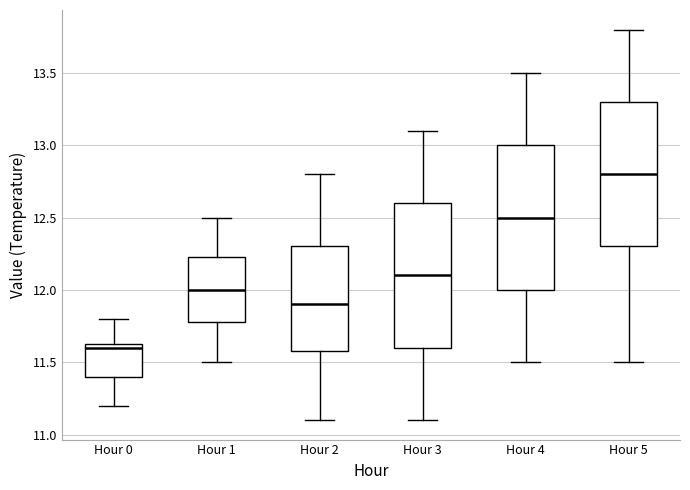

Reading left to right, transcribe this box plot: for each box, give where its median line is, the range the box spans, and where its two whiskers end, as read against the y-axis. The values are not printed on the chart, so give them approximately, as read against the axis.

Hour 0: median 11.60, box 11.40 to 11.65, whiskers 11.20 to 11.80
Hour 1: median 12.00, box 11.80 to 12.25, whiskers 11.50 to 12.50
Hour 2: median 11.90, box 11.60 to 12.30, whiskers 11.10 to 12.80
Hour 3: median 12.10, box 11.60 to 12.60, whiskers 11.10 to 13.10
Hour 4: median 12.50, box 12.00 to 13.00, whiskers 11.50 to 13.50
Hour 5: median 12.80, box 12.30 to 13.30, whiskers 11.50 to 13.80